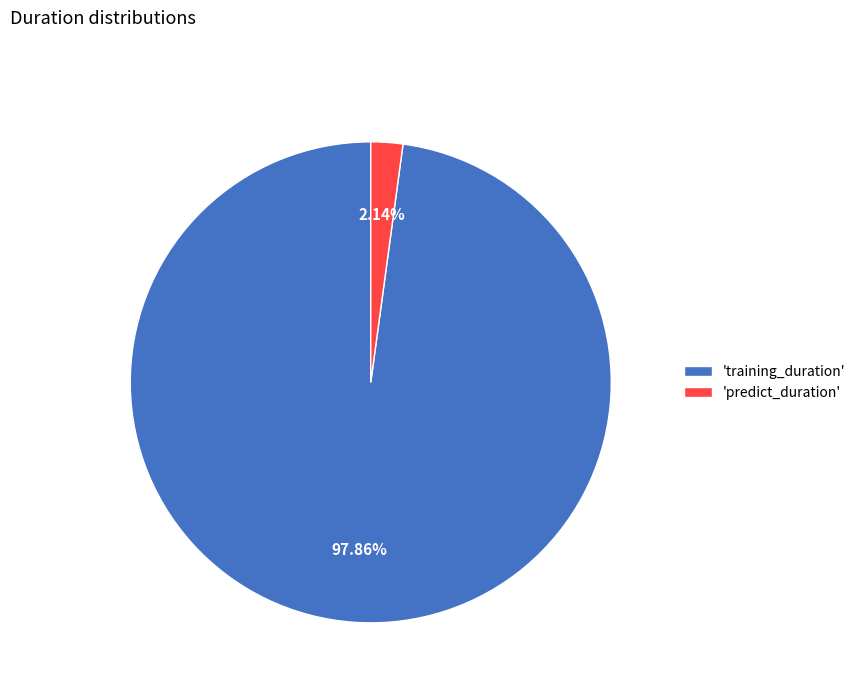

Between 'training_duration' and 'predict_duration', which is larger?

'training_duration'